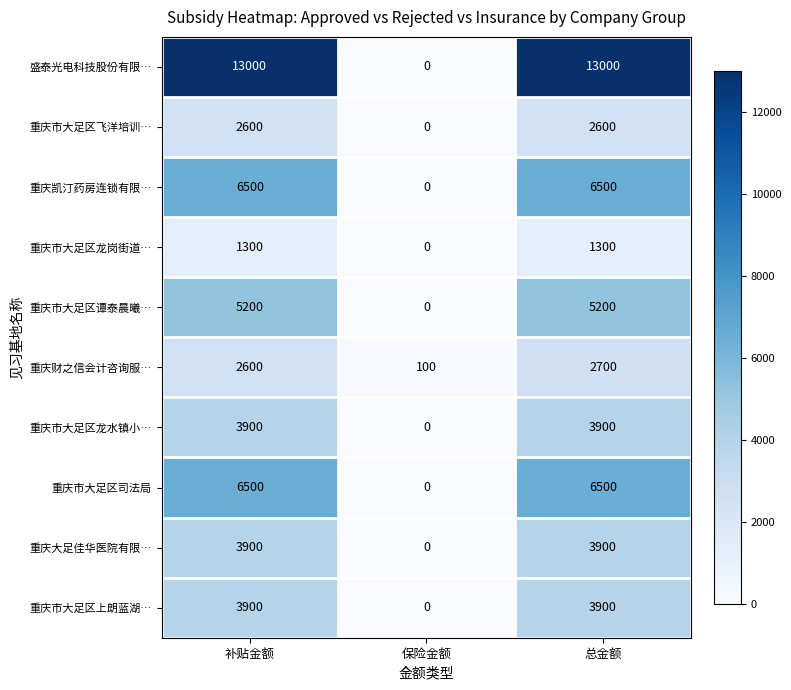

Count the number of categories in the chart.

3